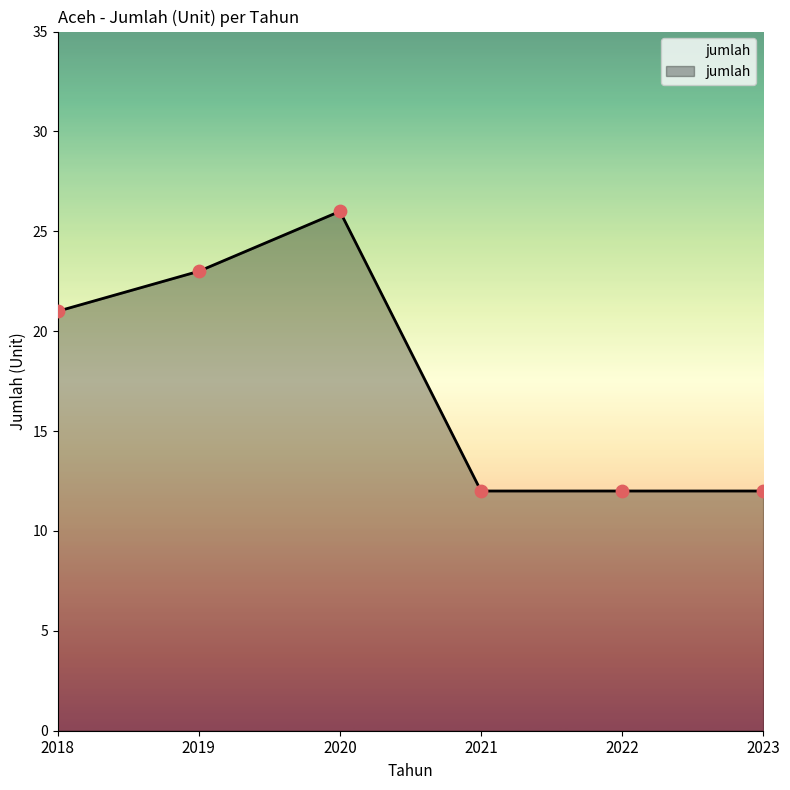

What is the change in value from 2020 to 2022?

-14